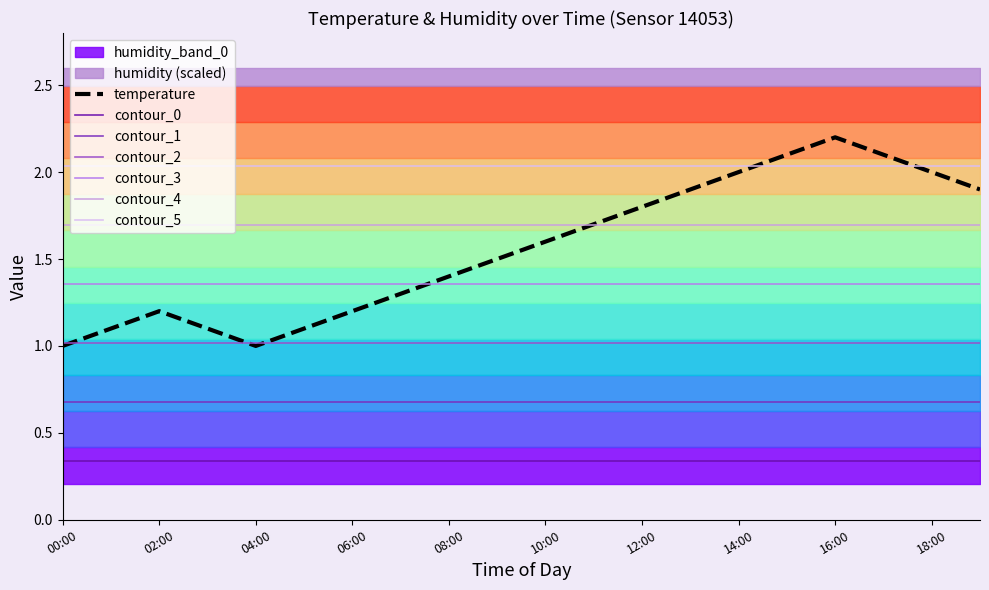

What is the greatest value displayed?

2.2